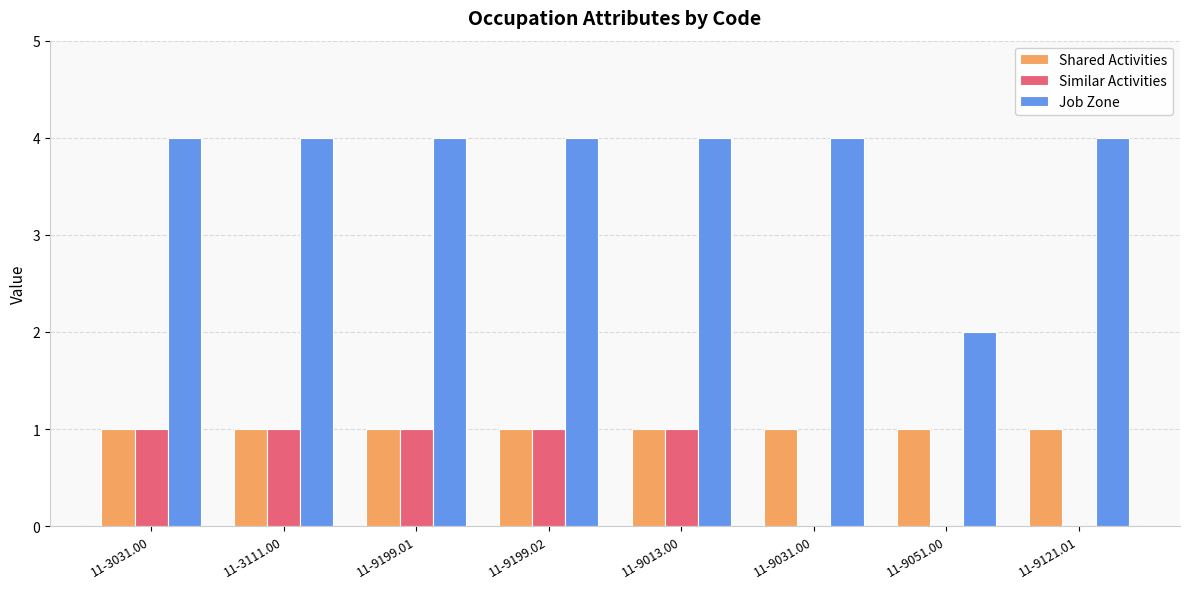

The Job Zone series shows 1 at 11-3111.00. True or false?

False